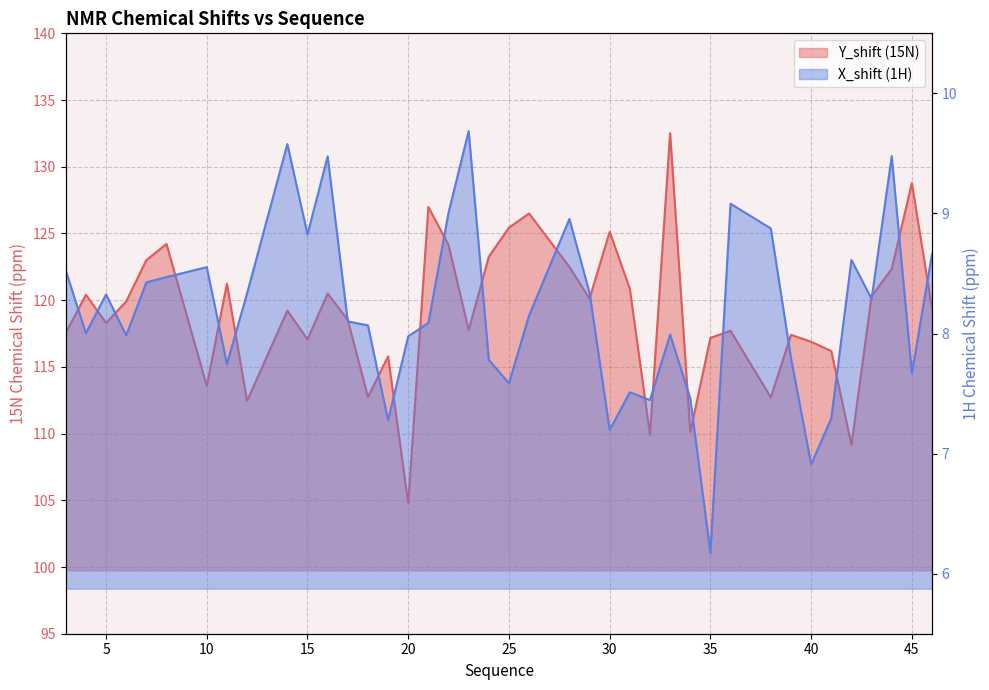

Rank the series at 4 from highest to lowest value.

Y_shift, X_shift